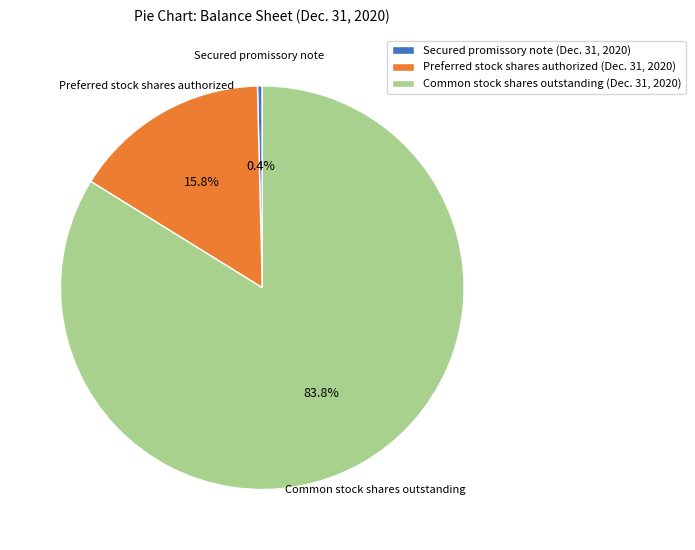

How many segments does this pie chart have?

3